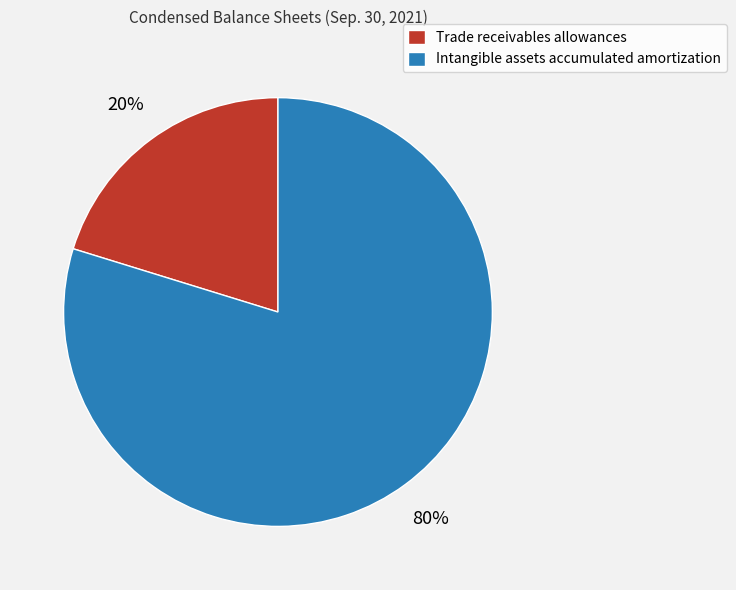

How many segments does this pie chart have?

2